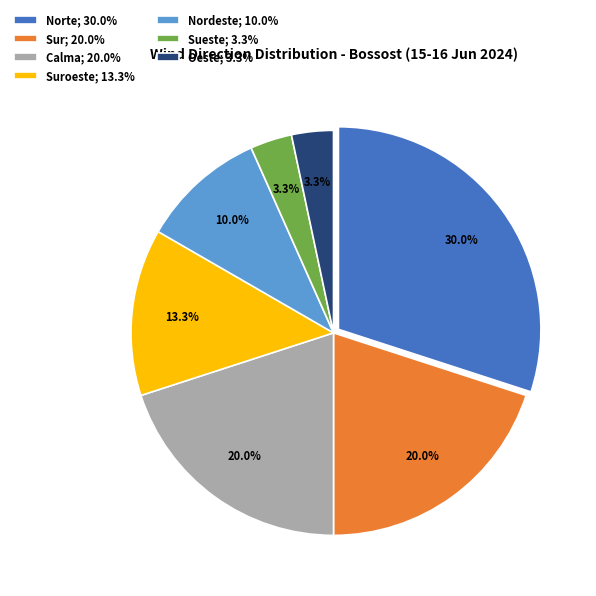

How much of the chart is everything except Suroeste; 13.3%?

86.7%